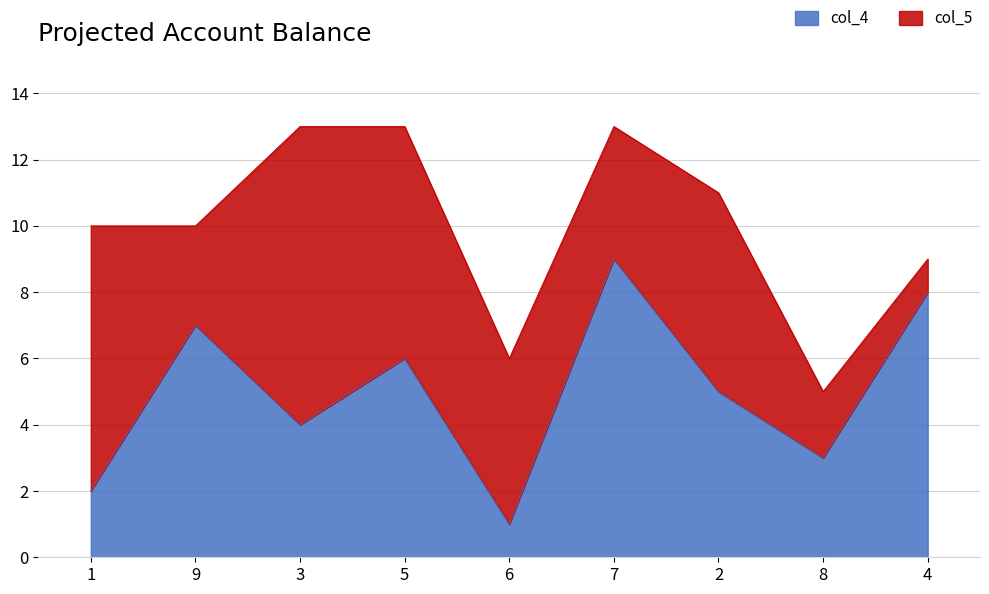

How many points are lower than both their immediate neighbors (excluding endpoints)?

3